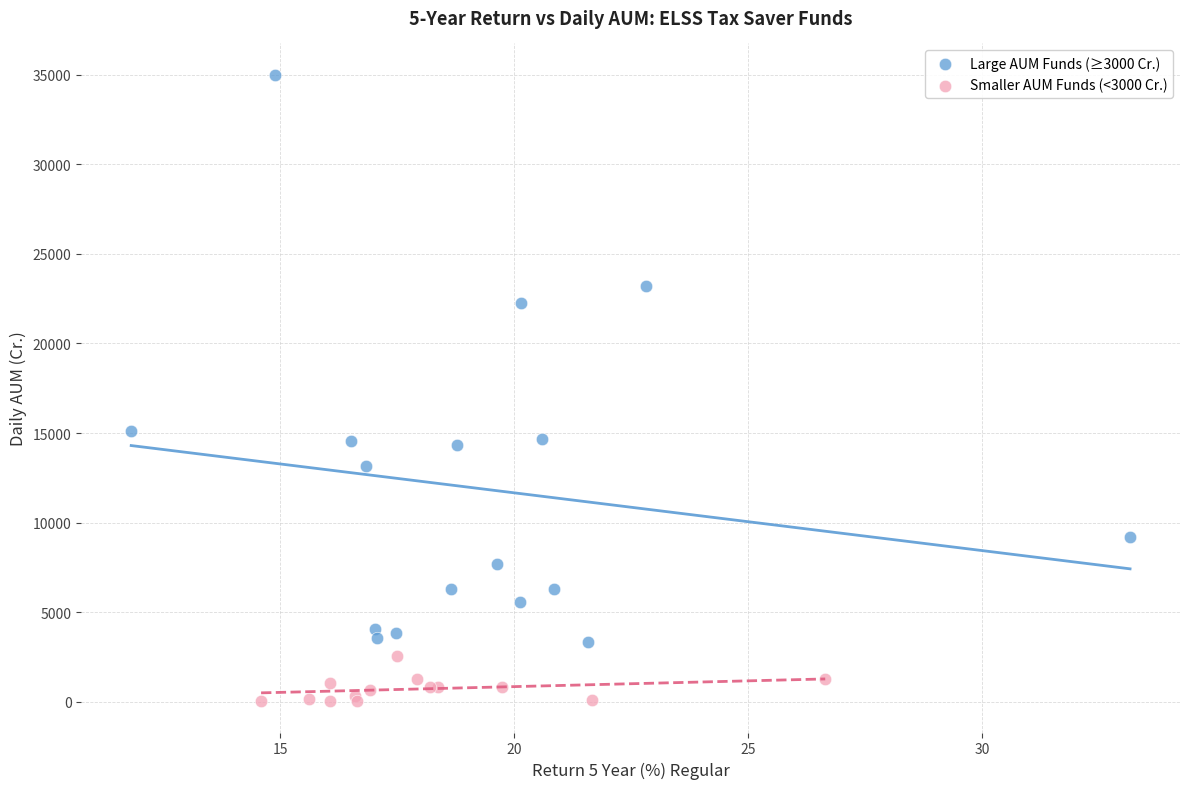

What are all the series names shown in the legend?

Large AUM Funds (≥3000 Cr.), Smaller AUM Funds (<3000 Cr.)